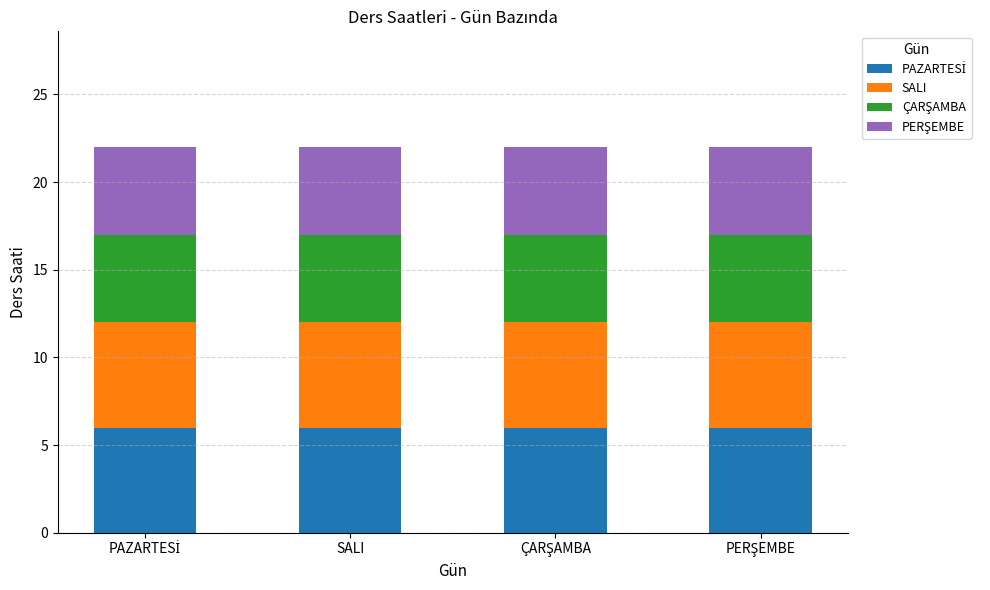

Is it true that PERŞEMBE equals 5 at PAZARTESİ?

True